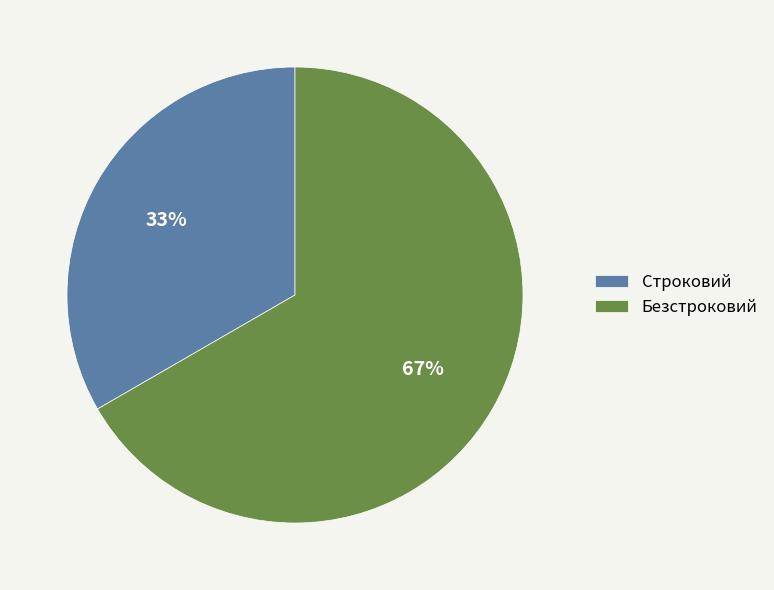

Between Безстроковий and Строковий, which is larger?

Безстроковий